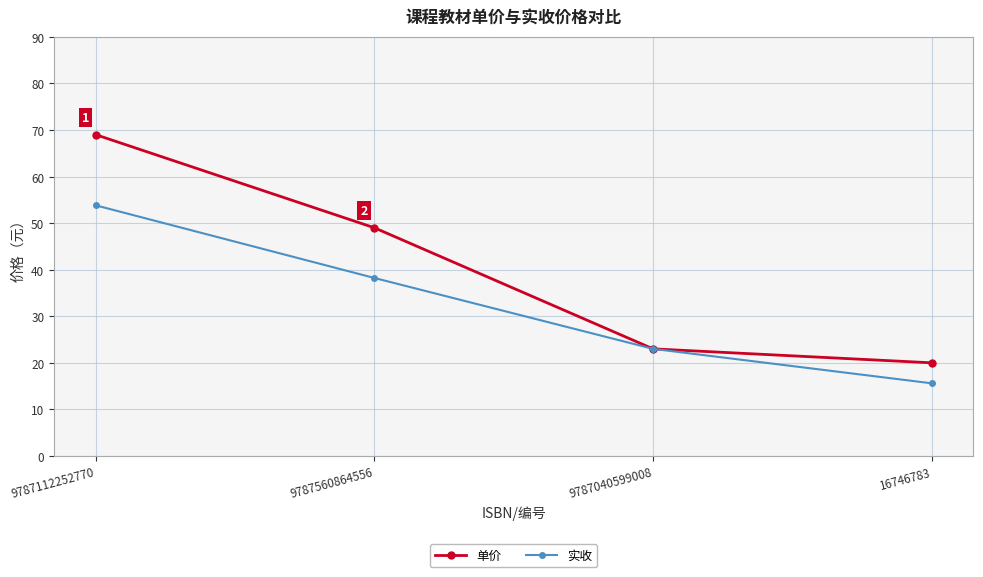

At which category is the sum across all series the highest?

9787112252770